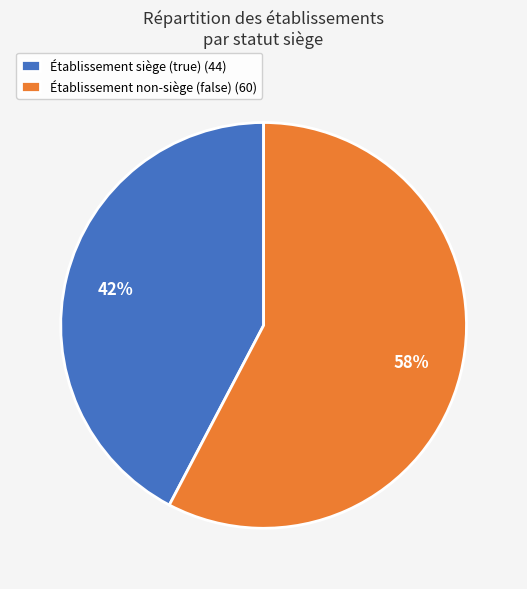

Combined, do Établissement non-siège (false) (60) and Établissement siège (true) (44) account for over 50%?

Yes